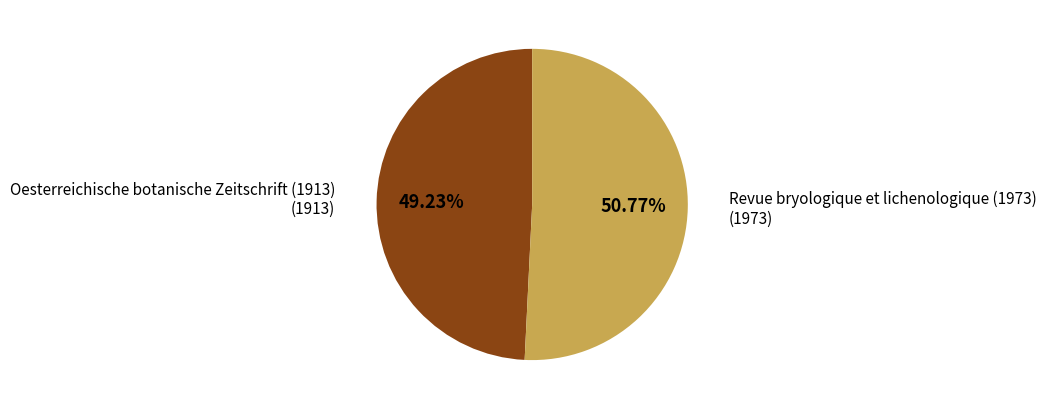

True or false: Oesterreichische botanische Zeitschrift (1913) accounts for 49% of the total.

True